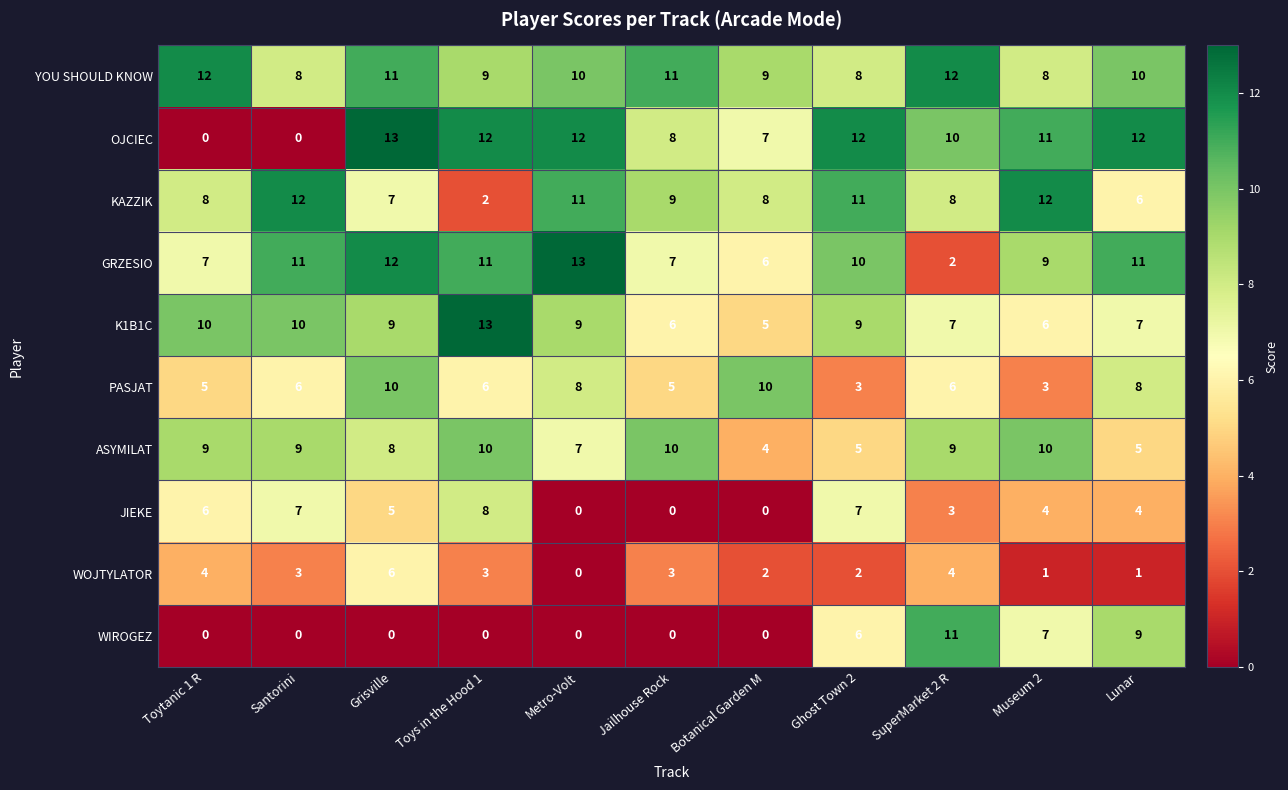

At which label does WOJTYLATOR first exceed 3?

Toytanic 1 R